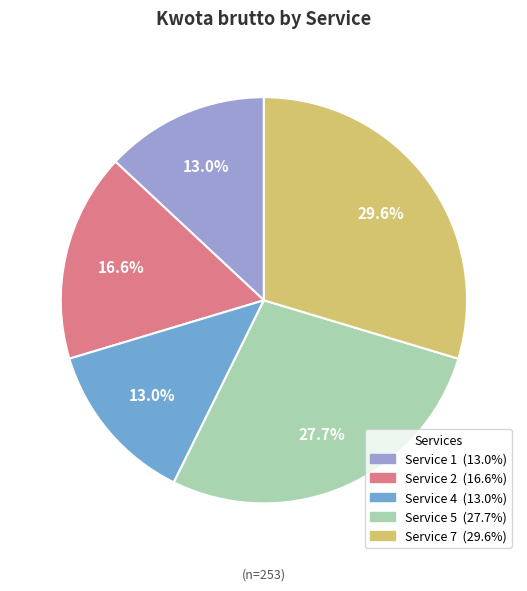

Is there any slice that represents more than half of the pie?

No